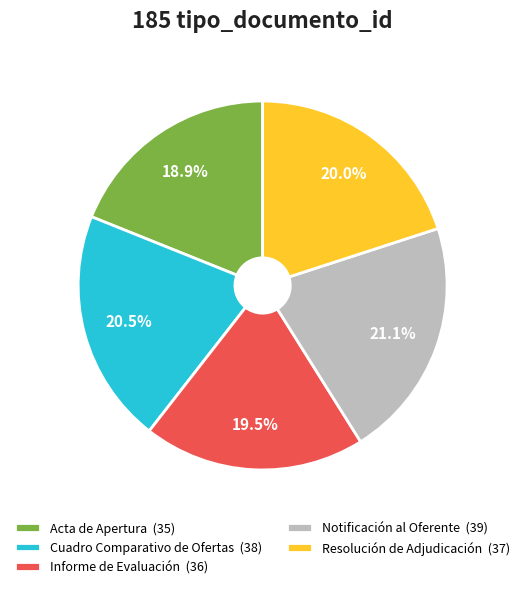

Which category has the smallest portion of the pie?

Acta de Apertura